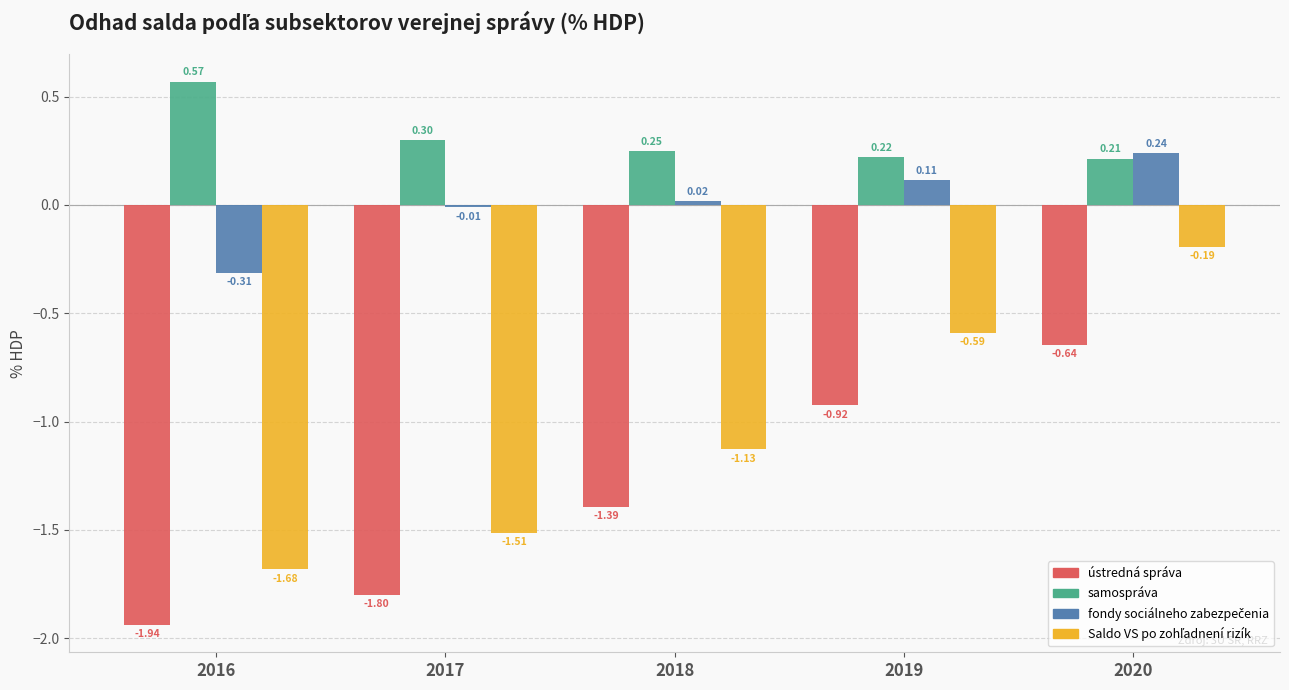

What is the spread (max minus min) of values at 2018?

1.6